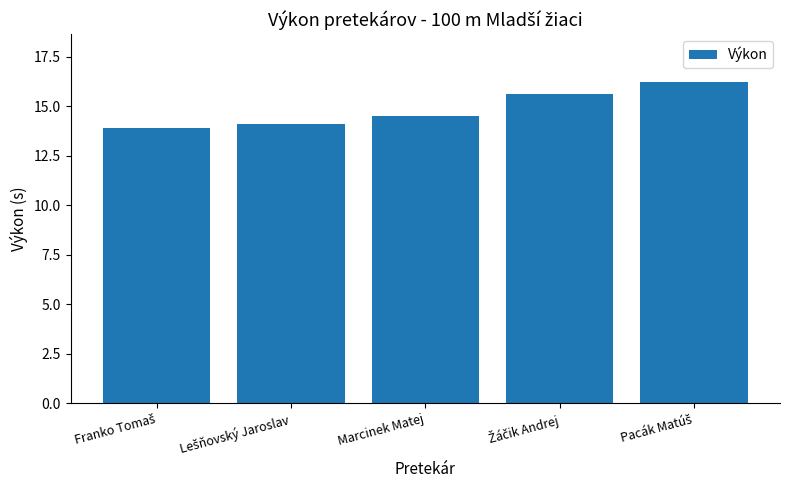

How many data points are above 14?

4